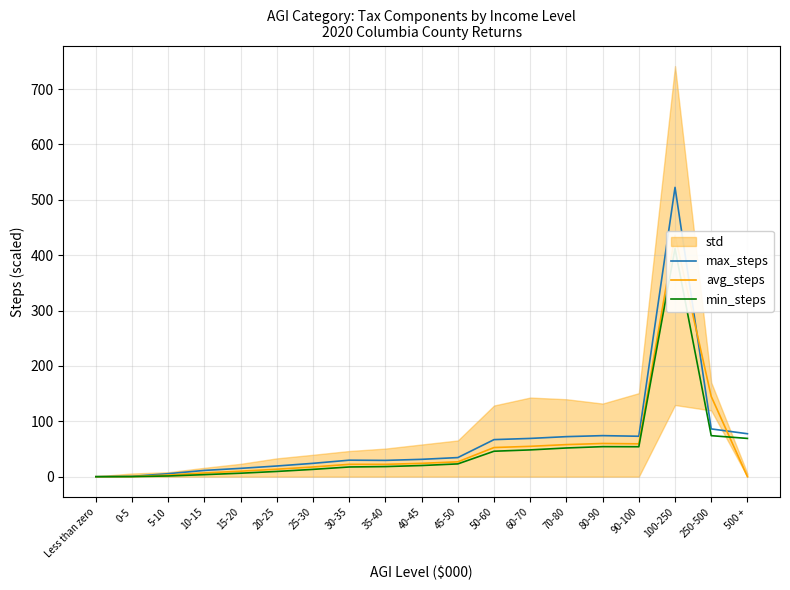

What is the sum of the max_steps values at 60-70 and Less than zero?

69.1